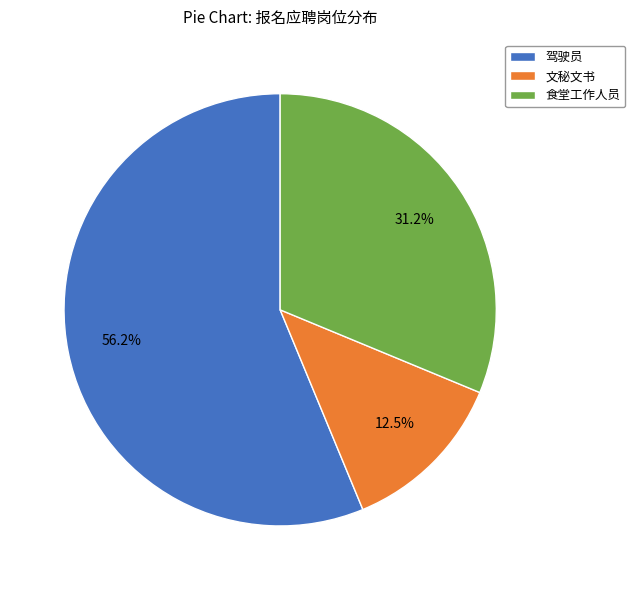

Does any single category account for the majority?

Yes